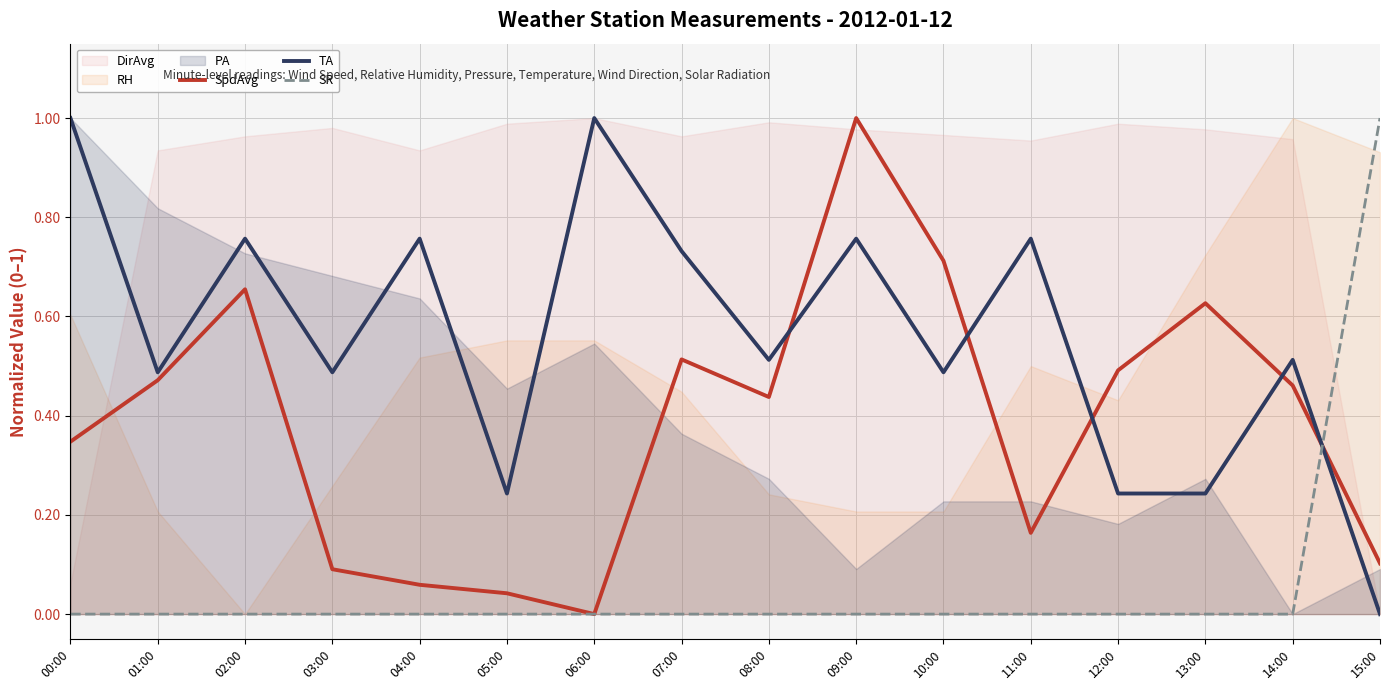

What is the spread (max minus min) of values at 10:00?

0.7